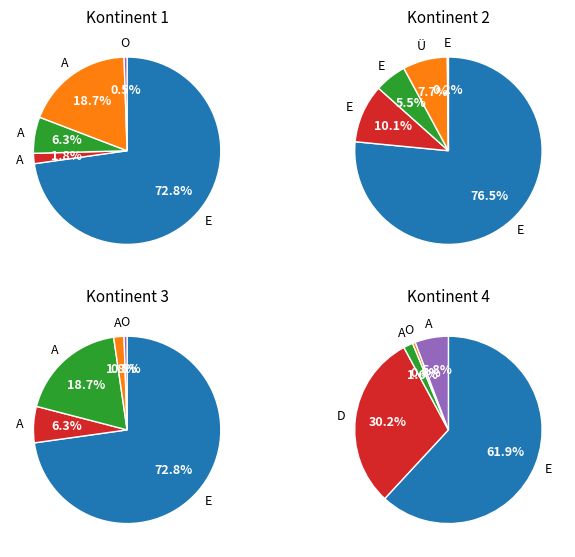

Rank the categories by value from highest to lowest.

Europa, Asien, Amerika, Afrika, Ozeanien